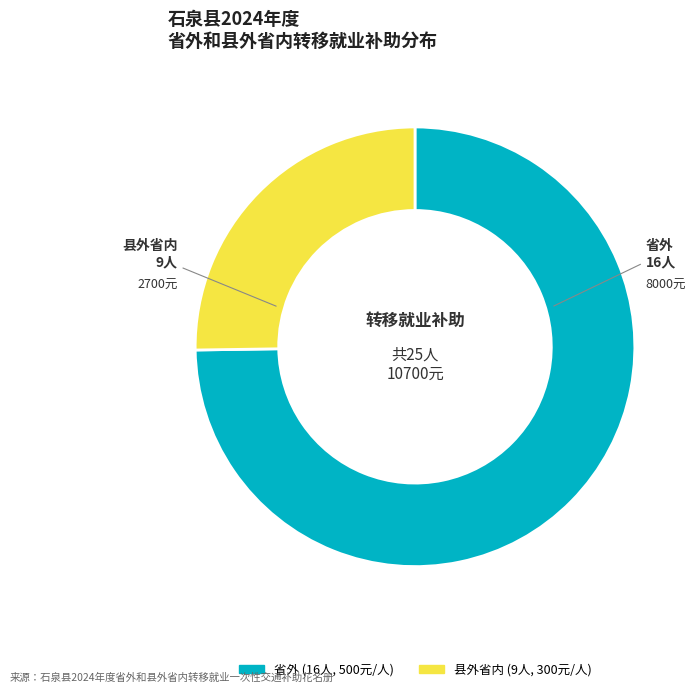

Is it true that 省外 is 53% of the pie?

False